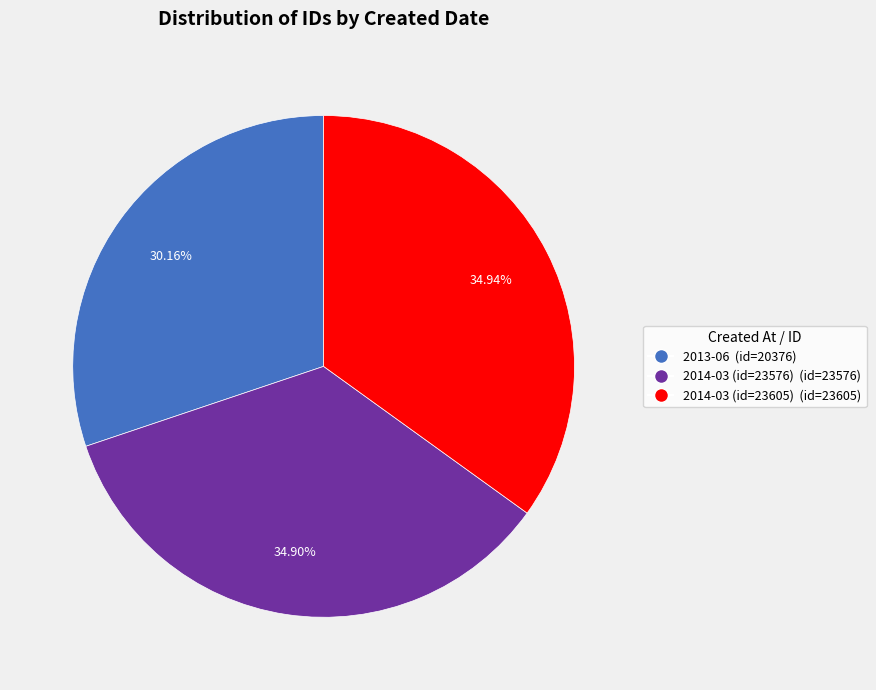

True or false: 2013-06 accounts for 16% of the total.

False